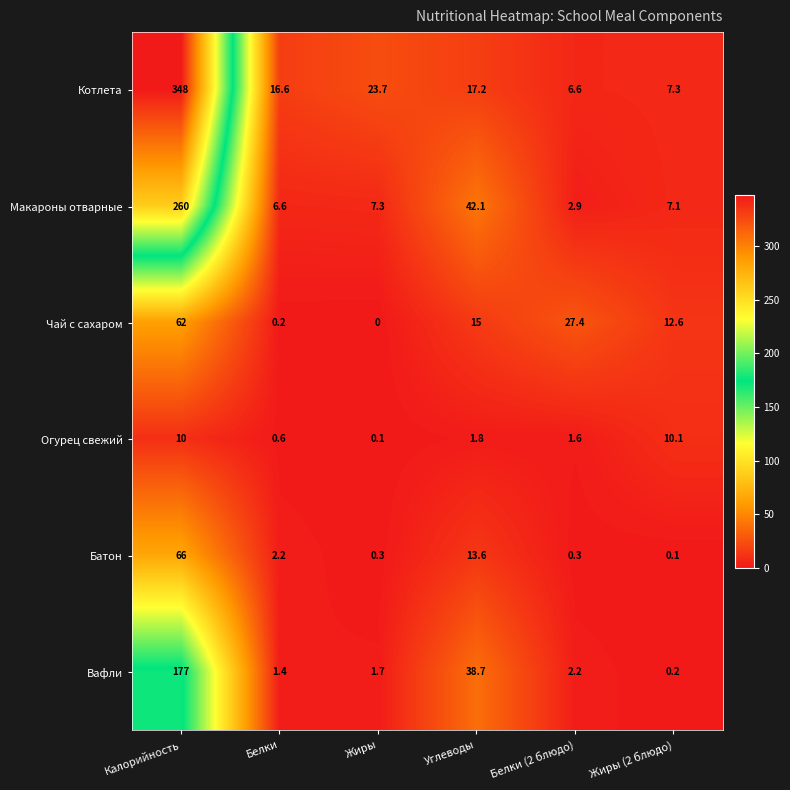

Is the value of Вафли at Жиры greater than the value of Котлета at Белки?

No